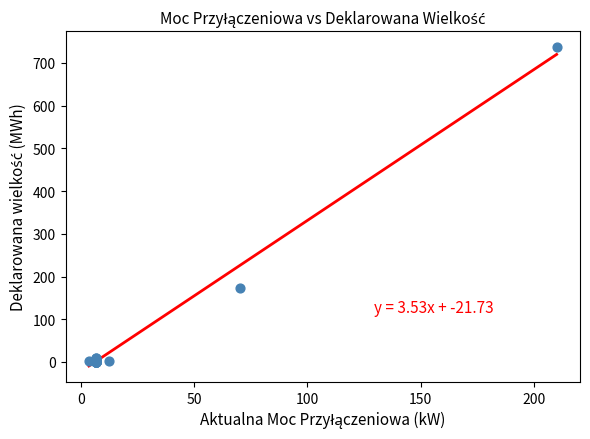

What Y value in the scatter plot is closest to 368?

173.0